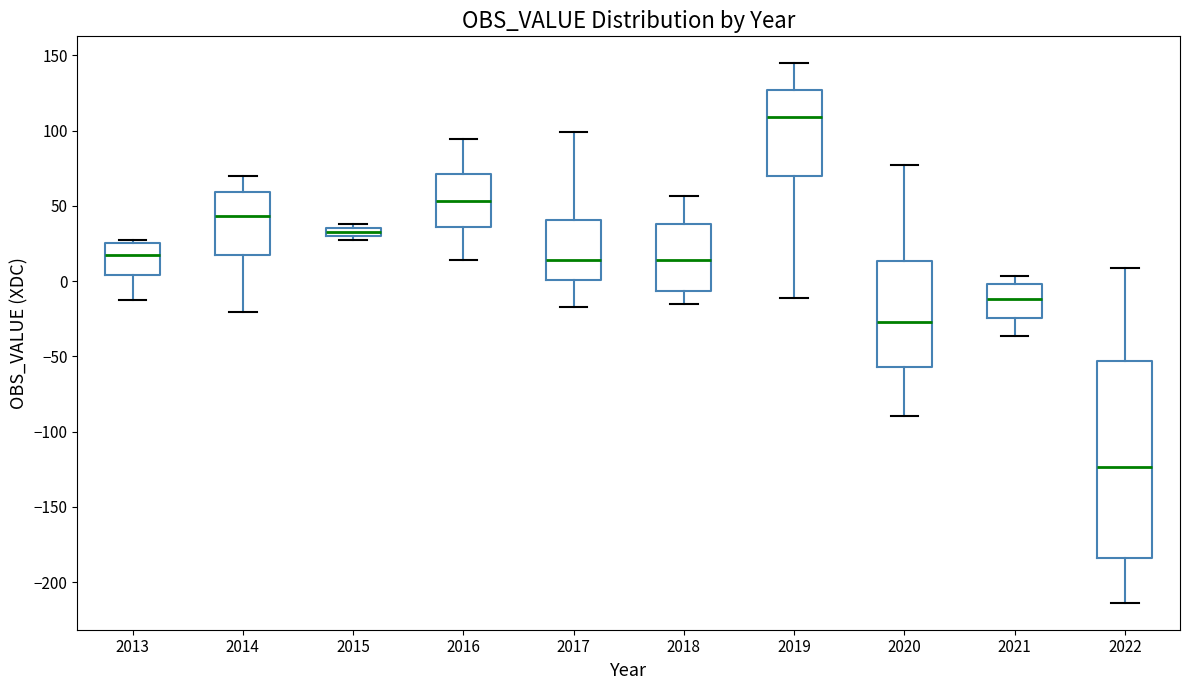

Comparing the boxes themselves (not the whiskers), which one is the tallest?

2022